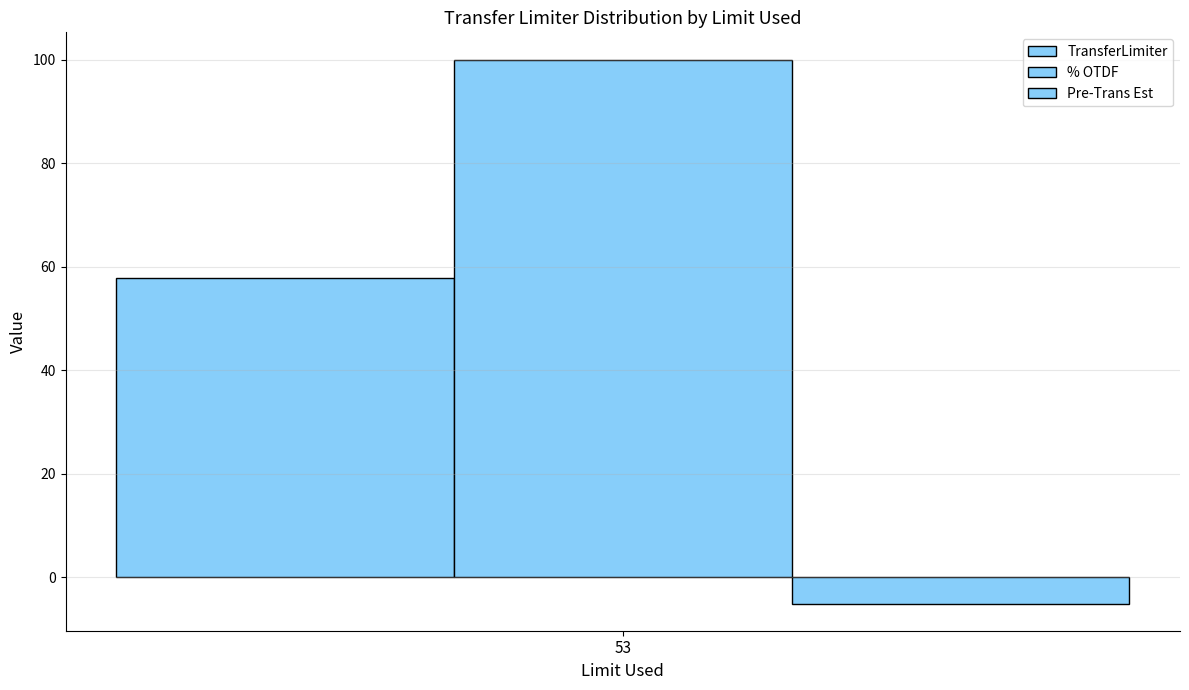

Count the number of categories in the chart.

1